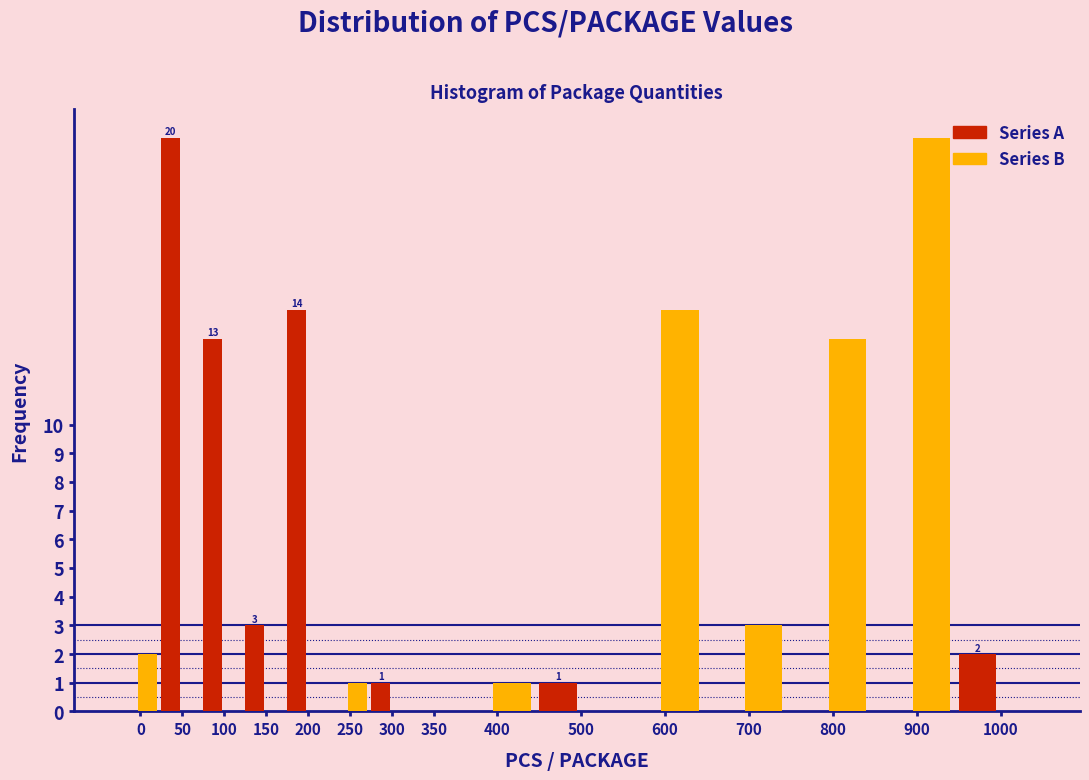

Reading right to left, what are all the values shown in this chart?

Series A: 1000=2	900=0	800=0	700=0	600=0	500=1	400=0	350=0	300=1	250=0	200=14	150=3	100=13	50=20	0=0
Series B: 1000=0	900=20	800=13	700=3	600=14	500=0	400=1	350=0	300=0	250=1	200=0	150=0	100=0	50=0	0=2